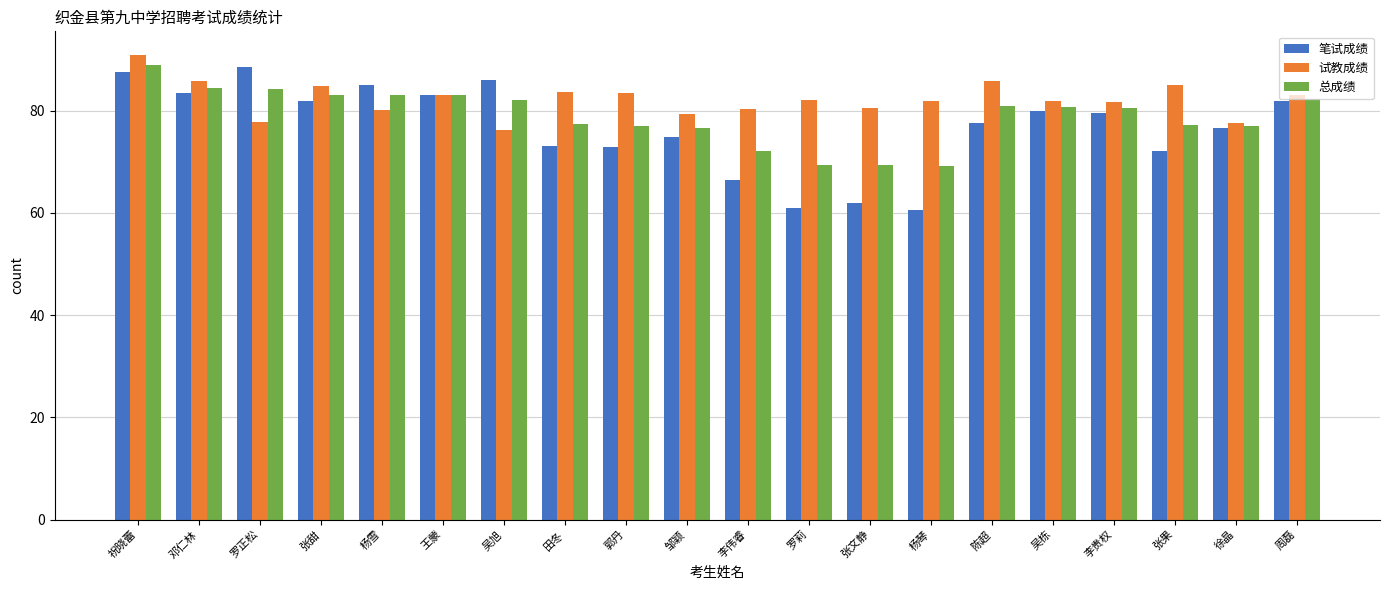

What is the value of the 试教成绩 bar at the 12th from the left?

82.2